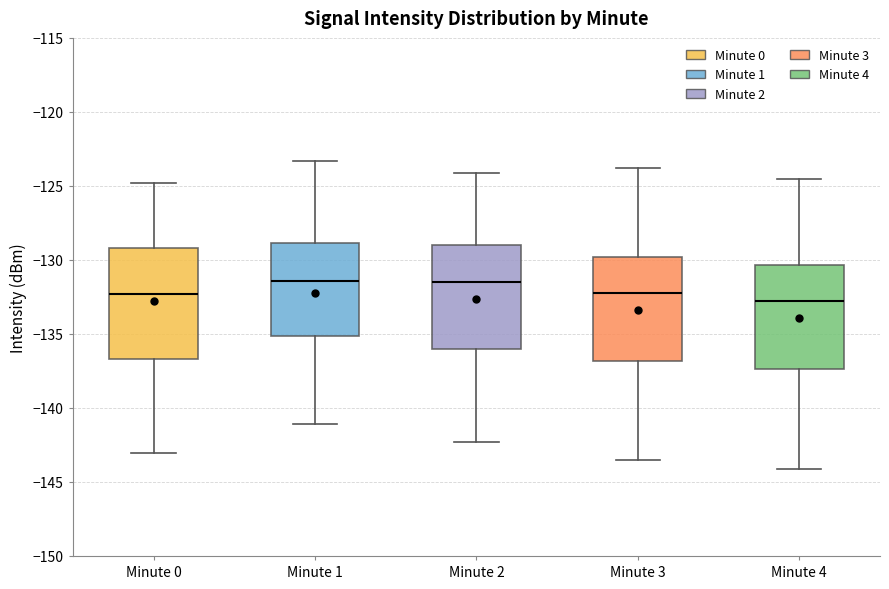

Reading left to right, transcribe this box plot: for each box, give where its median line is, the range the box spans, and where its two whiskers end, as read against the y-axis. The values are not printed on the chart, so give them approximately, as read against the axis.

Minute 0: median -132.5, box -136.5 to -129.0, whiskers -143.0 to -125.0
Minute 1: median -131.5, box -135.0 to -129.0, whiskers -141.0 to -123.5
Minute 2: median -131.5, box -136.0 to -129.0, whiskers -142.5 to -124.0
Minute 3: median -132.0, box -137.0 to -130.0, whiskers -143.5 to -124.0
Minute 4: median -133.0, box -137.5 to -130.5, whiskers -144.0 to -124.5